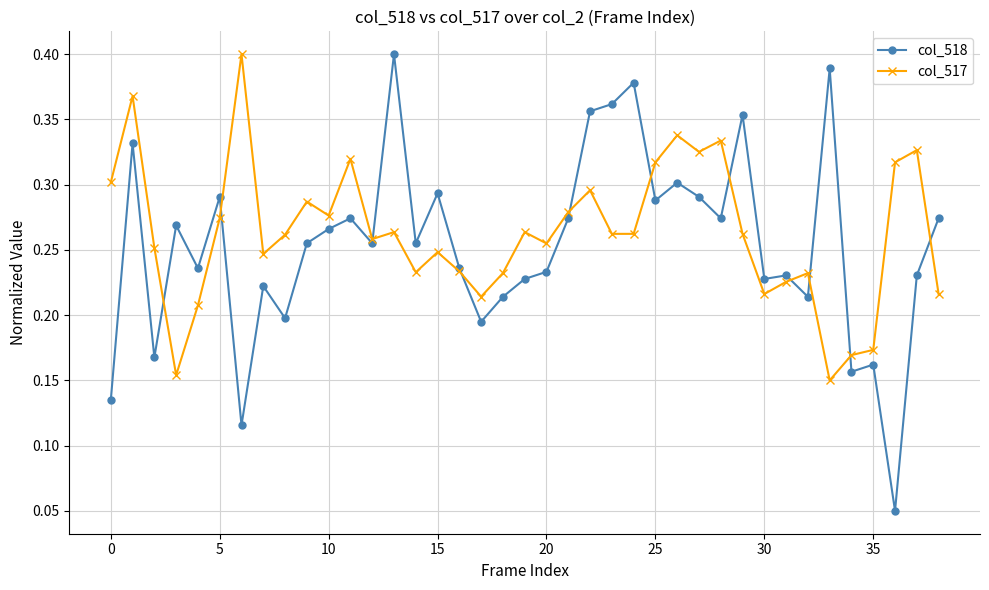

Which series has the widest spread of values?

col_518